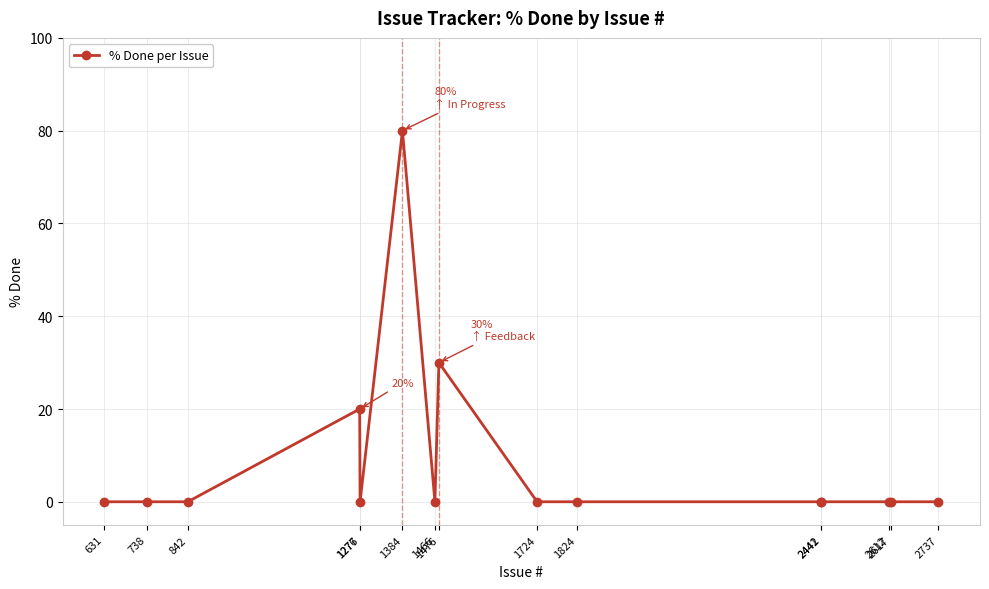

Count the number of data series in this chart.

1